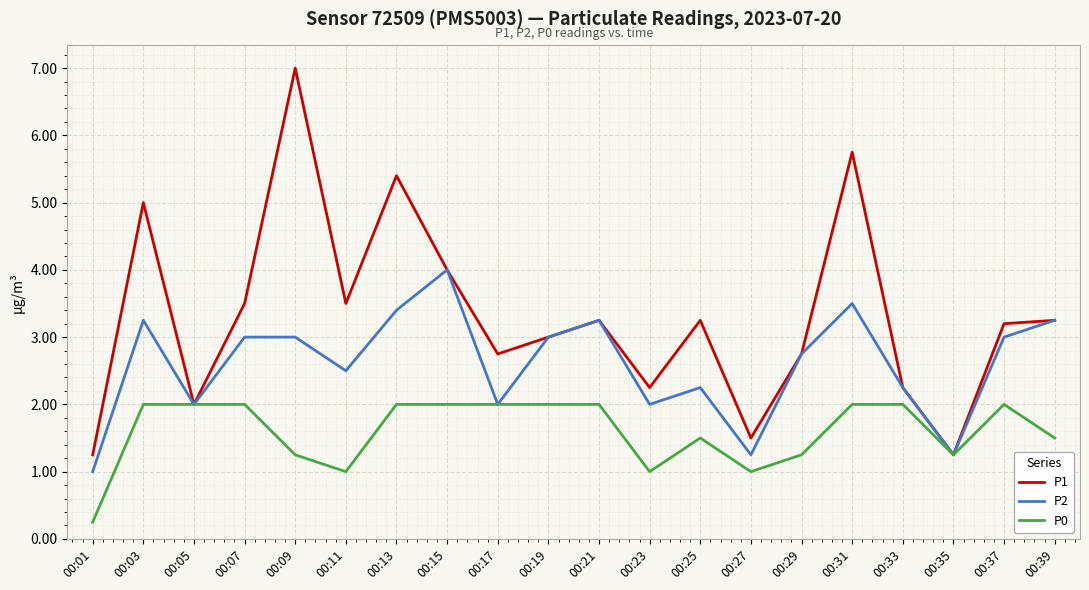

How many values in the P0 series are below 2?

9